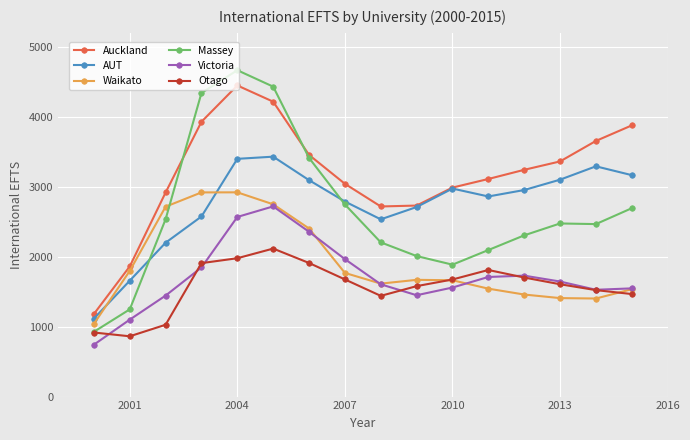

In Massey, how many points are lower than both neighbors (excluding endpoints)?

2